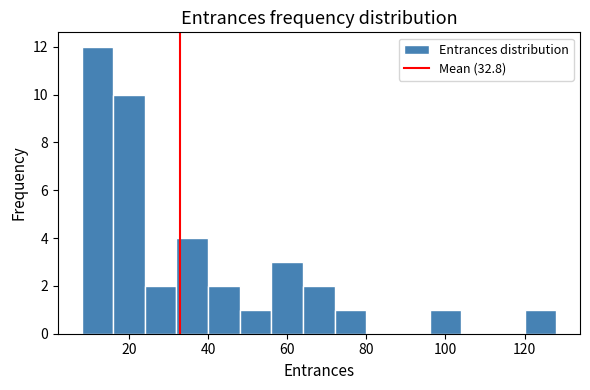

Reading left to right, transcribe this chart: for each bar, give the range it covers on the x-axis and its height. The values are not printed on the chart, so give them approximately, as read against the axis.

8 to 16: 12
16 to 24: 10
24 to 32: 2
32 to 40: 4
40 to 48: 2
48 to 56: 1
56 to 64: 3
64 to 72: 2
72 to 80: 1
80 to 88: 0
88 to 96: 0
96 to 104: 1
104 to 112: 0
112 to 120: 0
120 to 128: 1